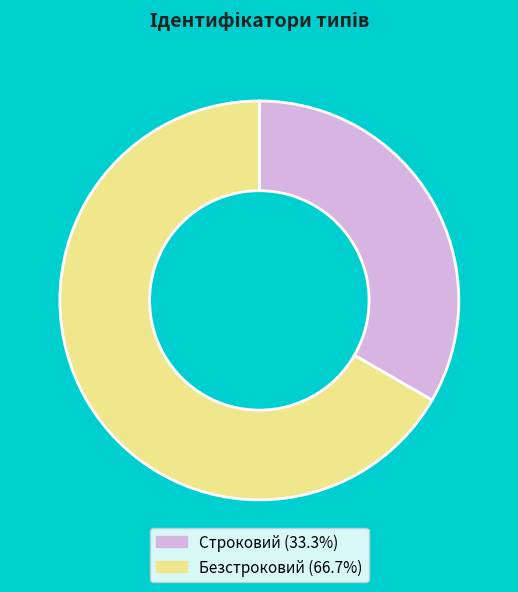

True or false: Безстроковий accounts for 77% of the total.

False